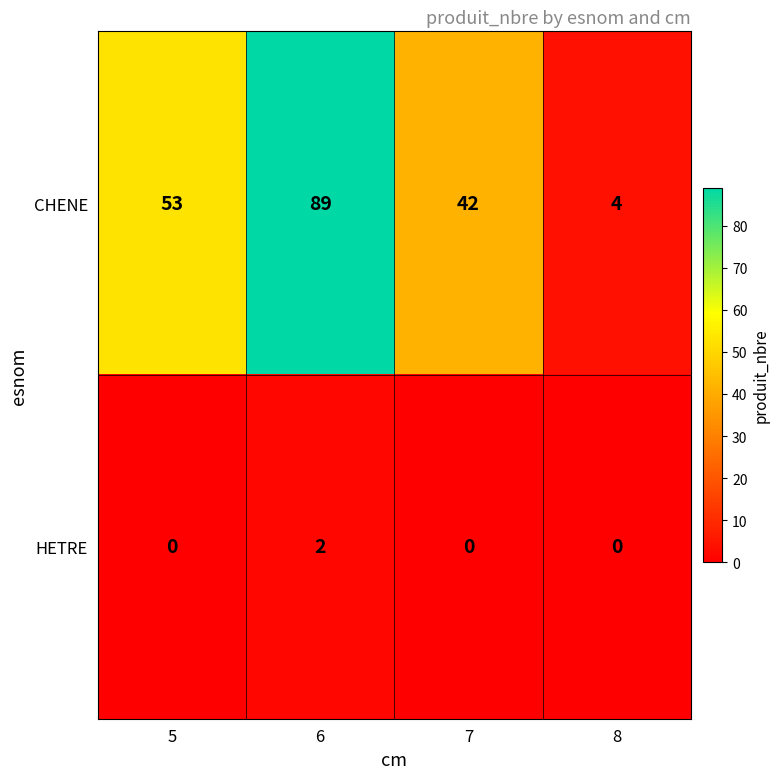

Which series has the widest spread of values?

CHENE